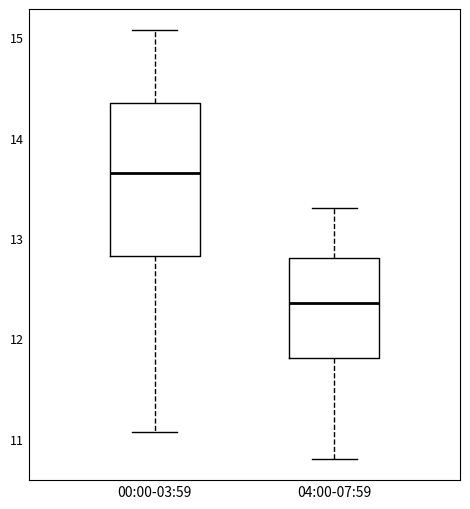

Reading left to right, read every box against the y-axis: the position of its median line, the range the box covers, and the ends of its whiskers. The values are not printed on the chart, so give them approximately, as read against the axis.

00:00-03:59: median 13.7, box 12.8 to 14.3, whiskers 11.1 to 15.1
04:00-07:59: median 12.4, box 11.8 to 12.8, whiskers 10.8 to 13.3